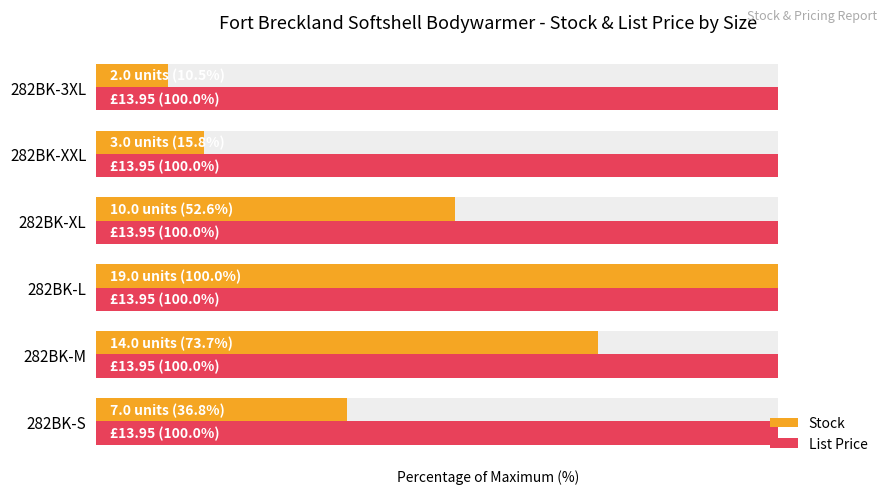

True or false: Stock has a value of 54.8 at 282BK-S.

False